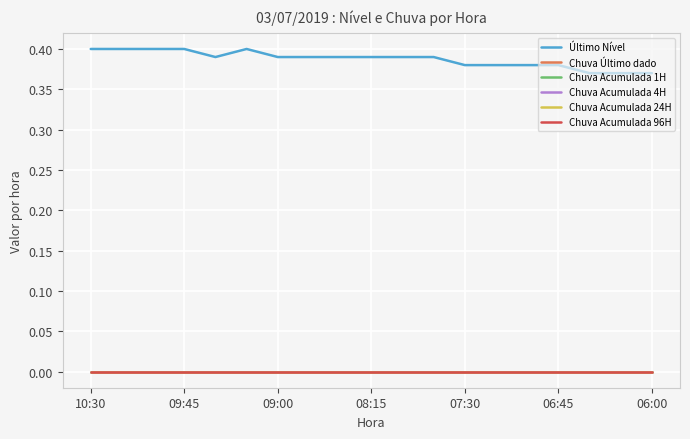

What is the label of the 3rd point from the left?

09:00